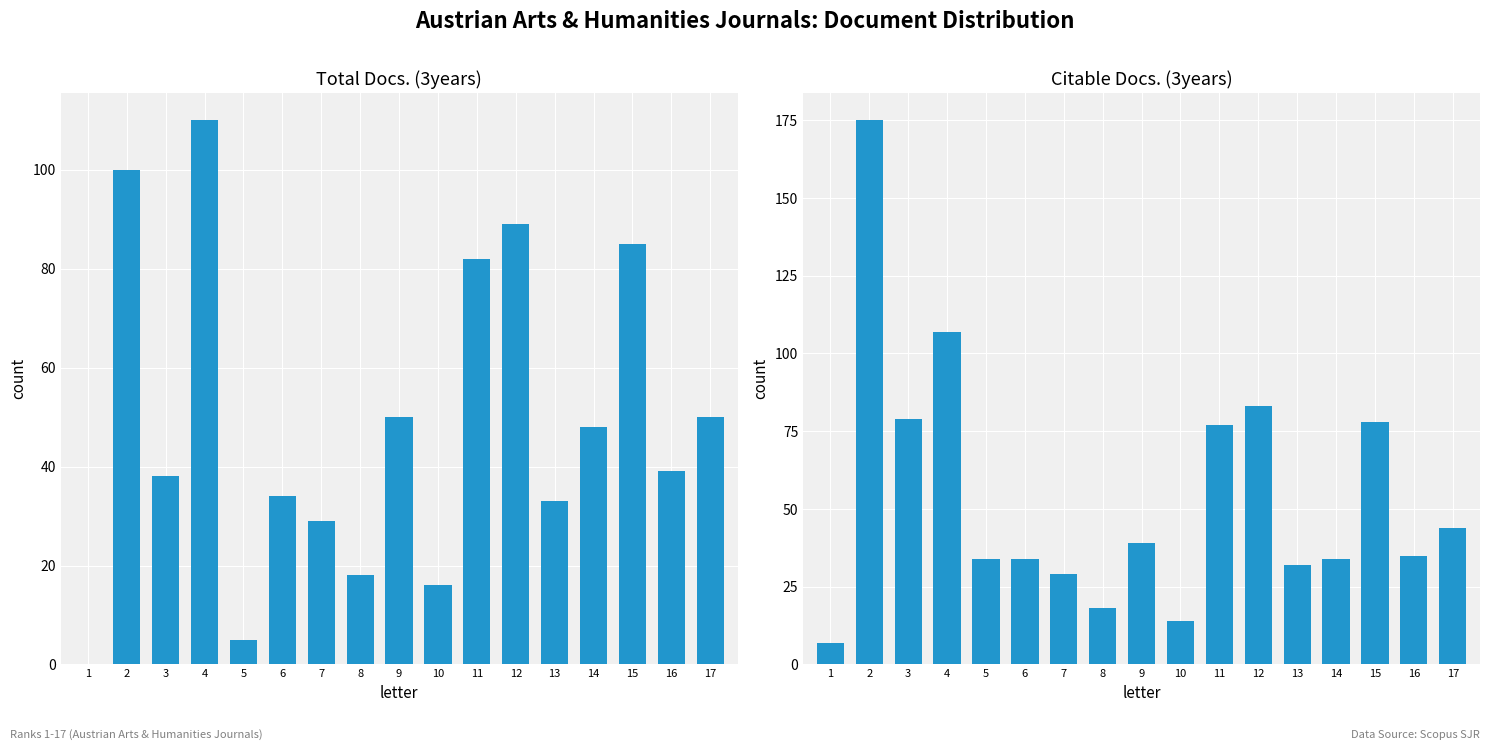

What is the value of the Citable Docs. (3years) bar at the 3rd from the left?

79